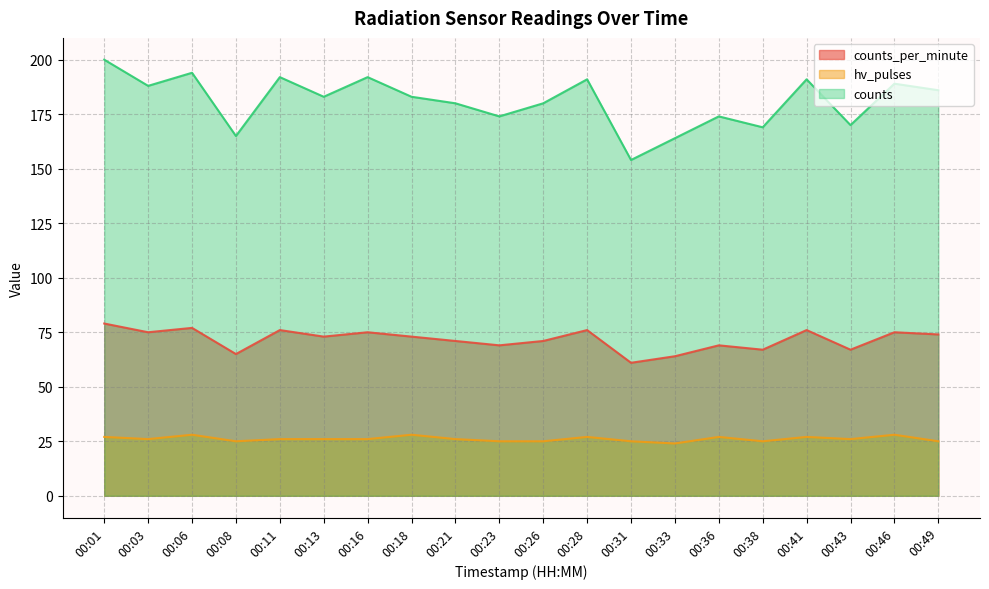

How many lines are shown in the chart?

3